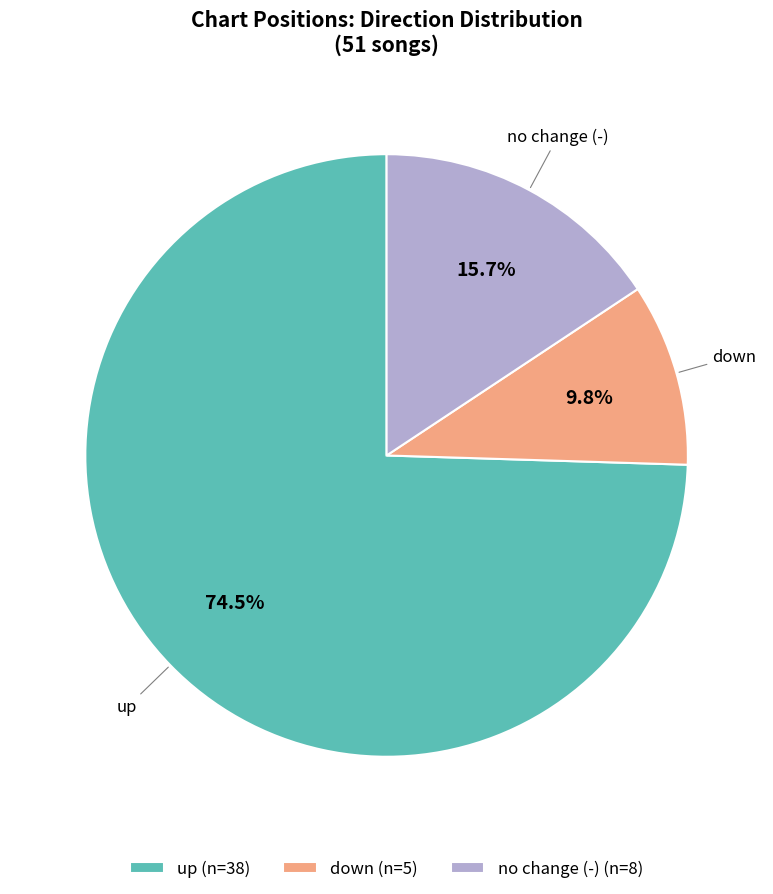

What is the ratio of the value at no change (-) to the value at down?

1.6